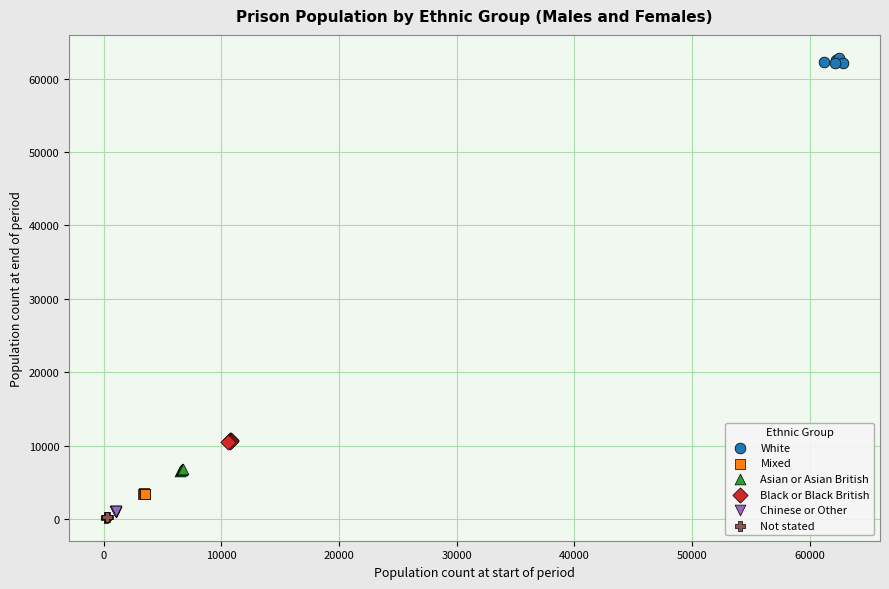

Which series contains the highest Y value?

White